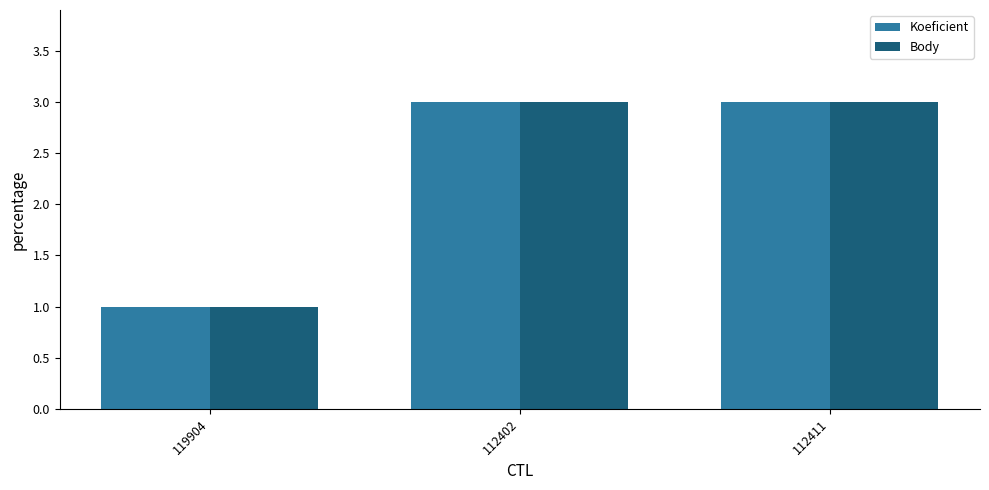

What is the difference between the maximum and minimum values in the Body series?

2